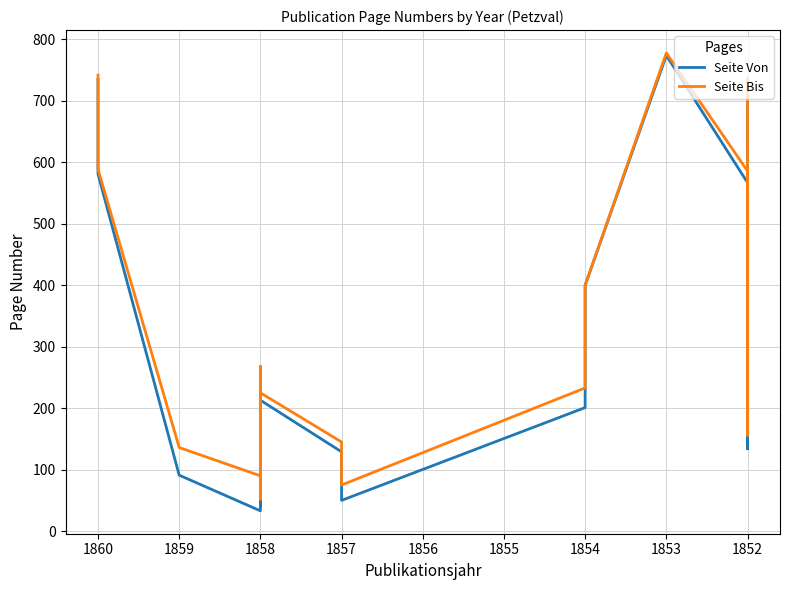

What is the sum of all Seite Bis values?

5489